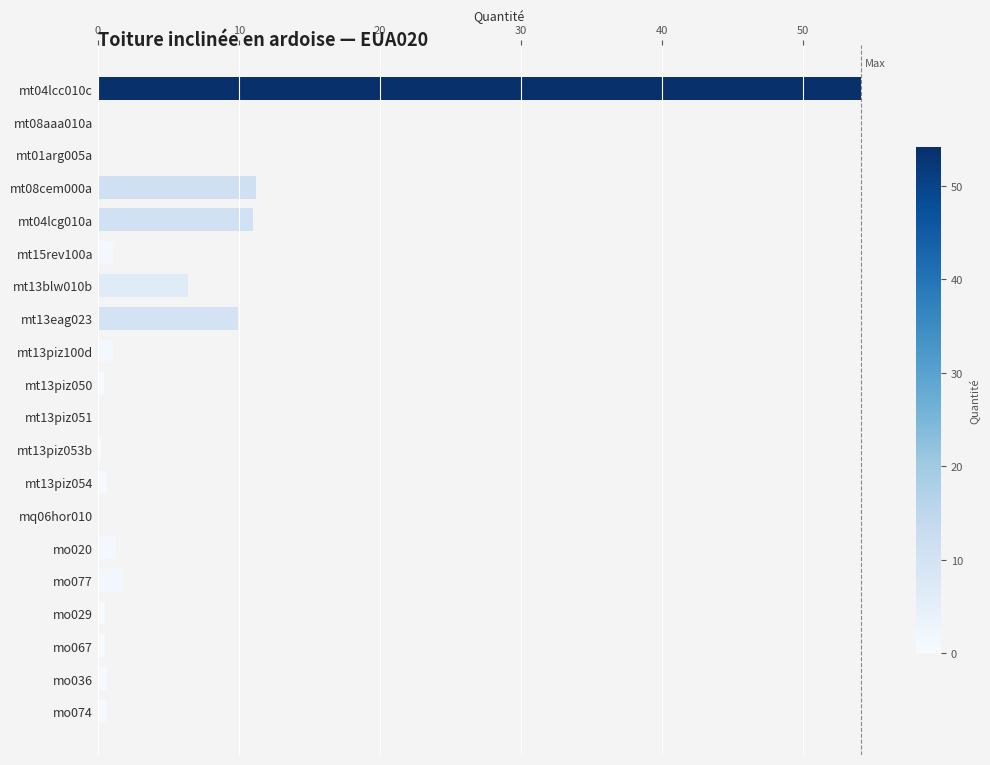

The value at mt04lcg010a is 11.0. True or false?

True